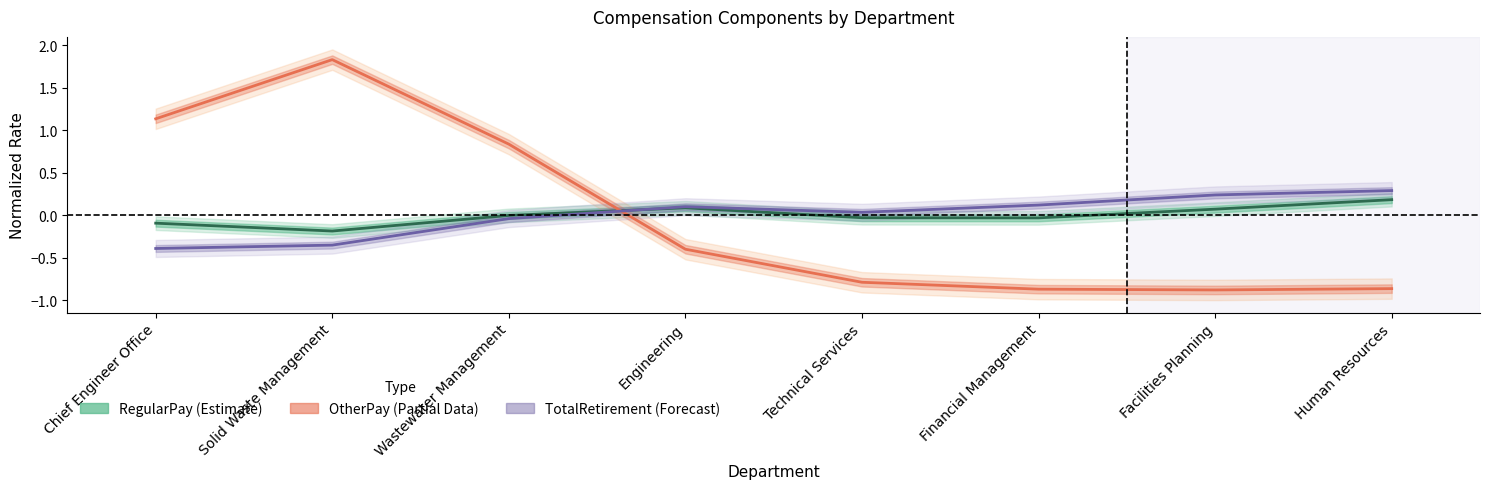

In OtherPay (Partial), how many points are higher than both neighbors (excluding endpoints)?

1